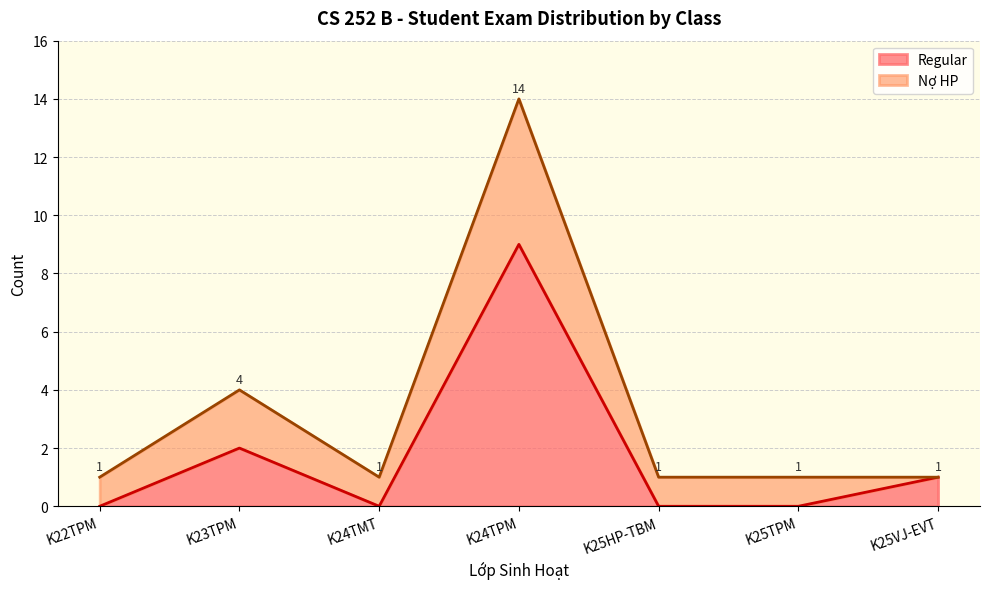

At which label does Regular reach its peak?

K24TPM